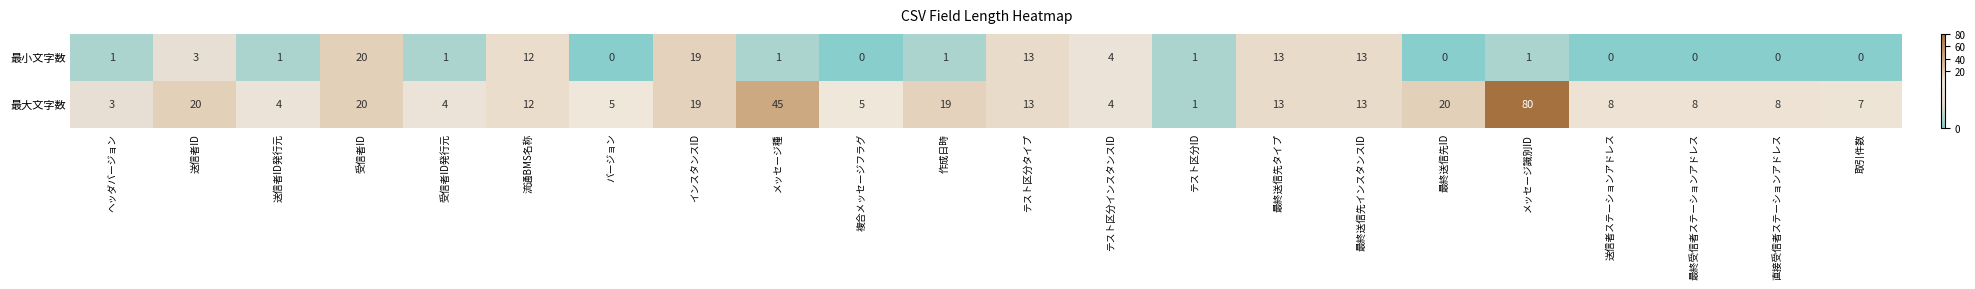

Where is 最大文字数 nearest to the value 40?

メッセージ種